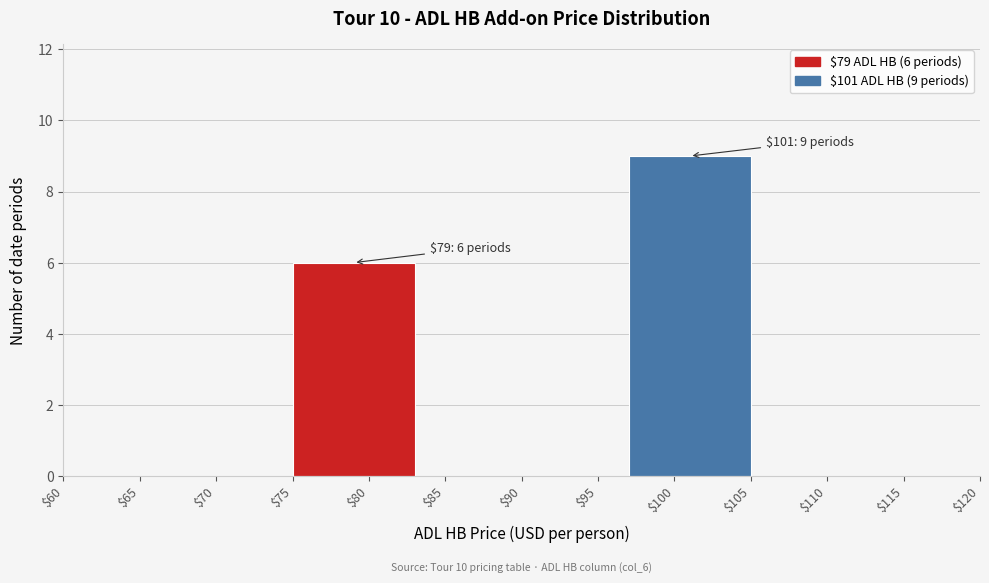

Reading right to left, what are all the values shown in this chart?

9	6